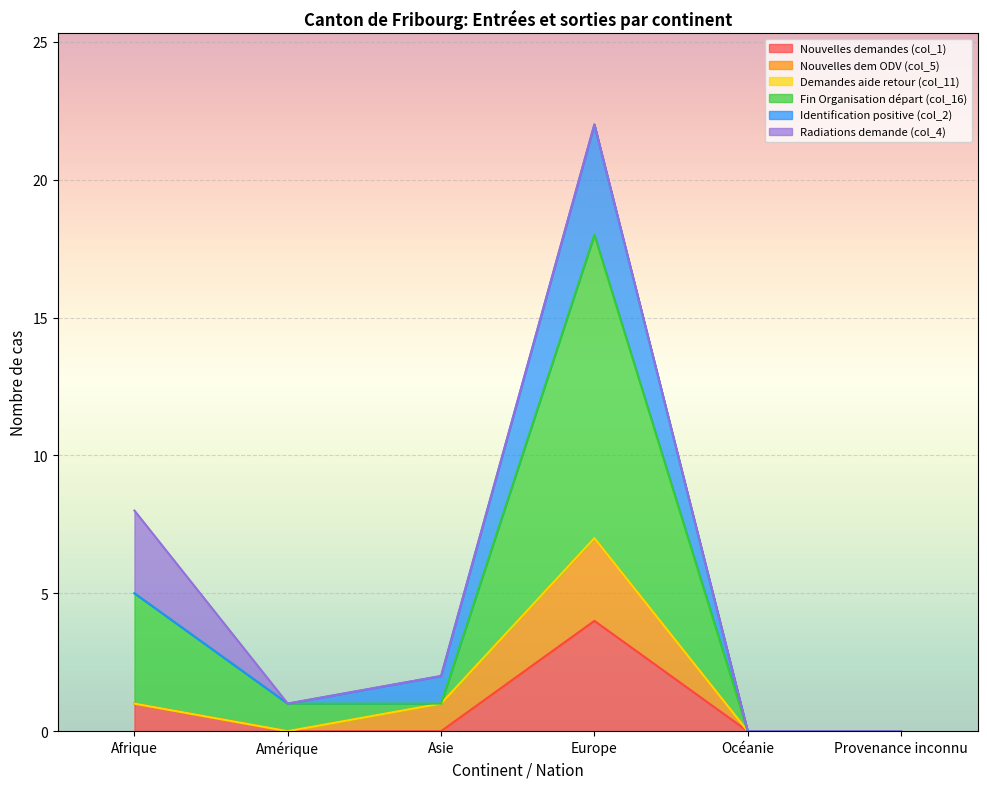

Is it true that Nouvelles demandes (col_1) equals 1 at Amérique?

False